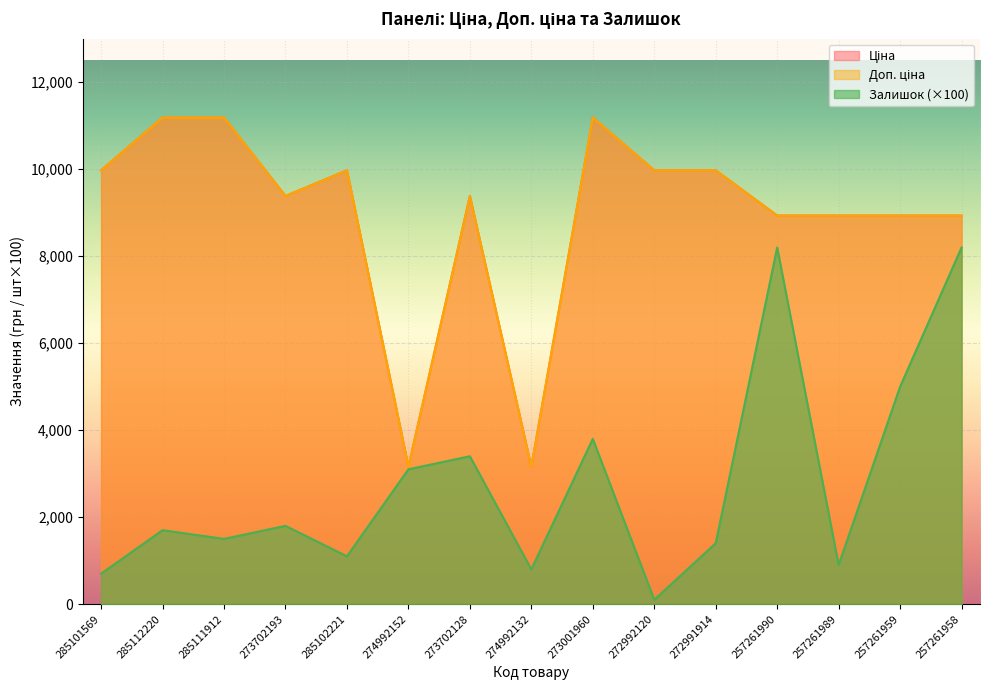

Which series has the largest range (max minus min)?

Залишок